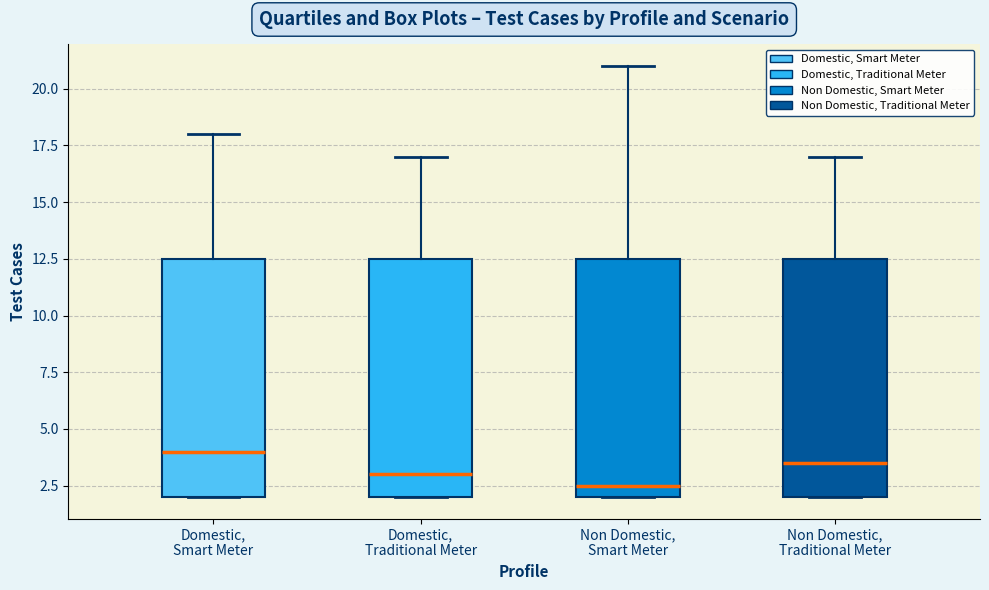

Where does the median line of the box for Domestic, Traditional Meter sit on the y-axis? The values are not printed on the chart, so give them approximately, as read against the axis.

3.0